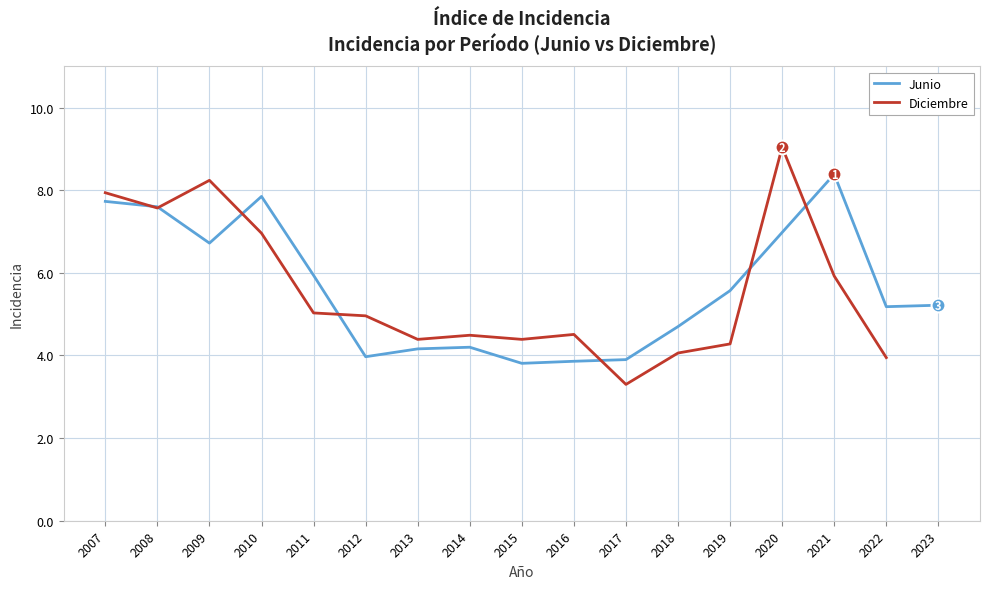

Where is the first local minimum for Junio?

2009